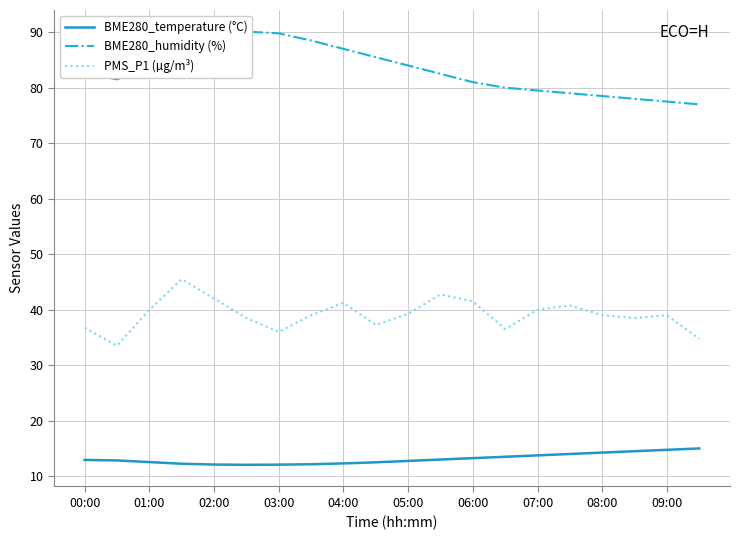

Count the number of categories in the chart.

20